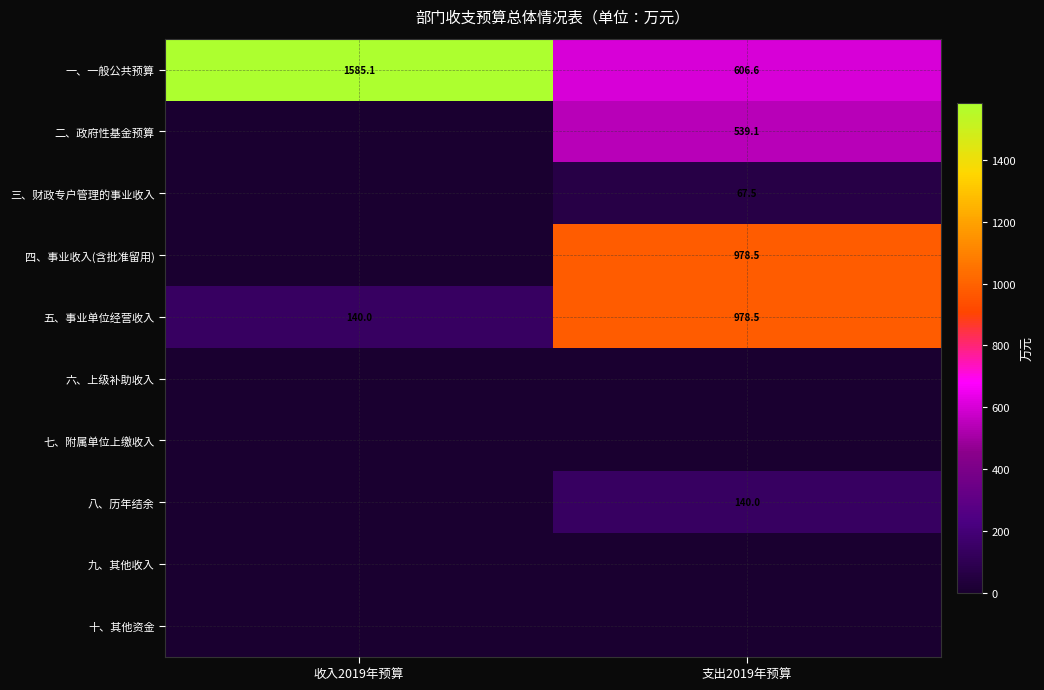

True or false: 五、事业单位经营收入 has a value of 978.5 at 支出2019年预算.

True